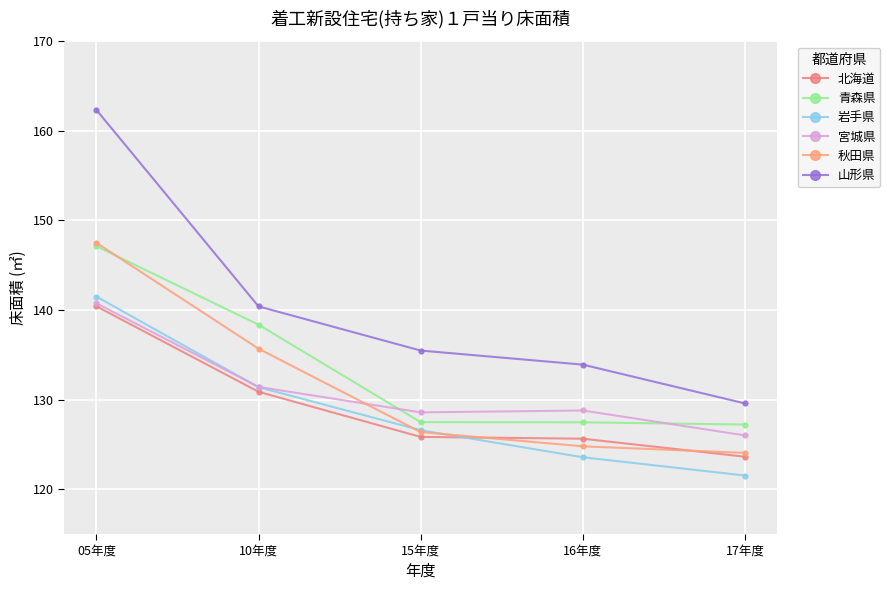

How many lines are shown in the chart?

6